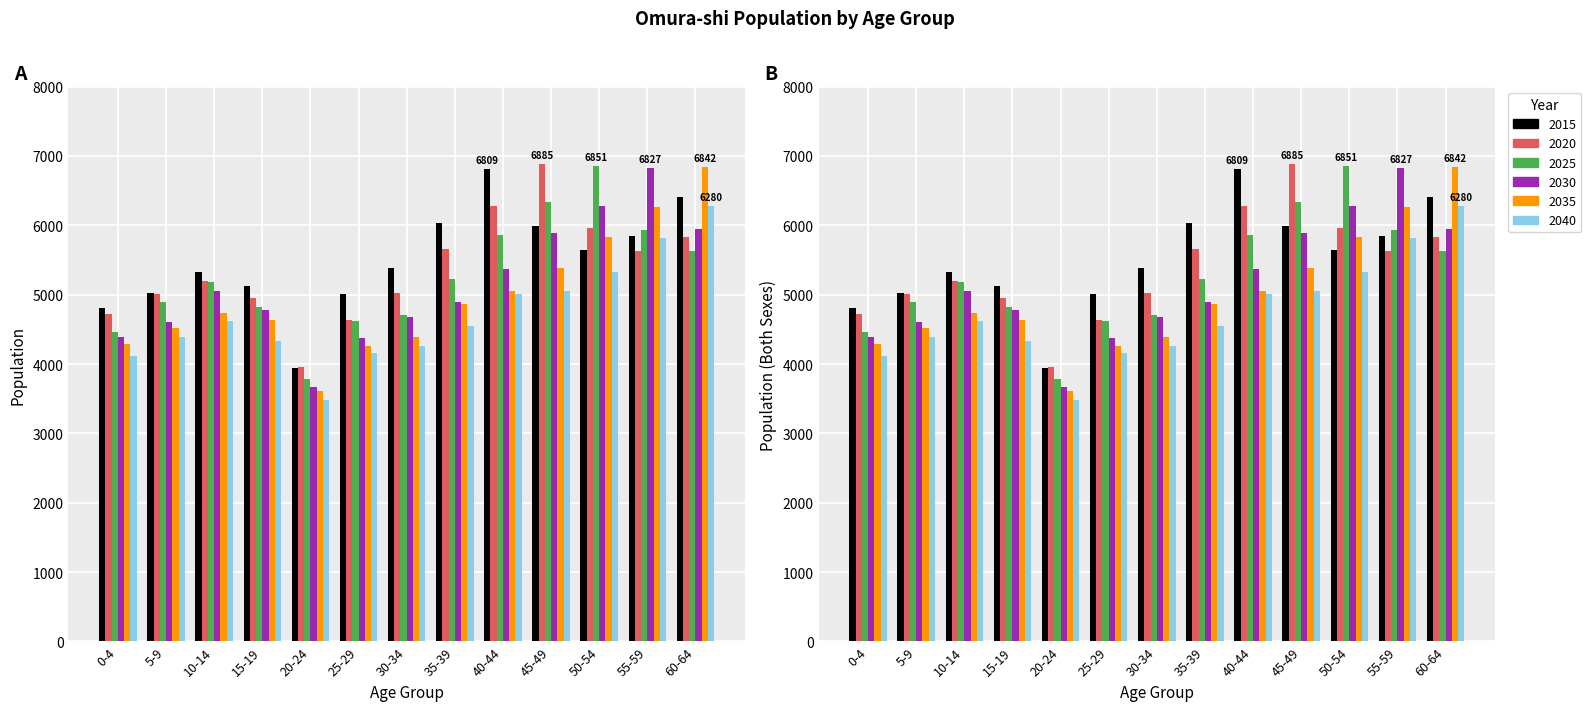

Which series changed the most between 10-14 and 50-54?

2025